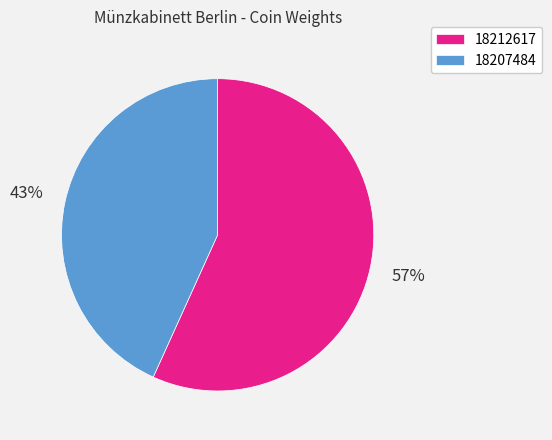

Is it true that 18207484 is 43% of the pie?

True